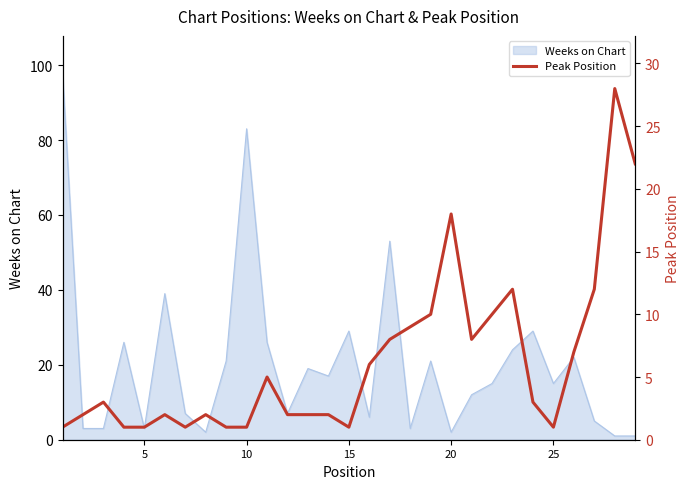

The Weeks on Chart series shows 29 at 15. True or false?

True